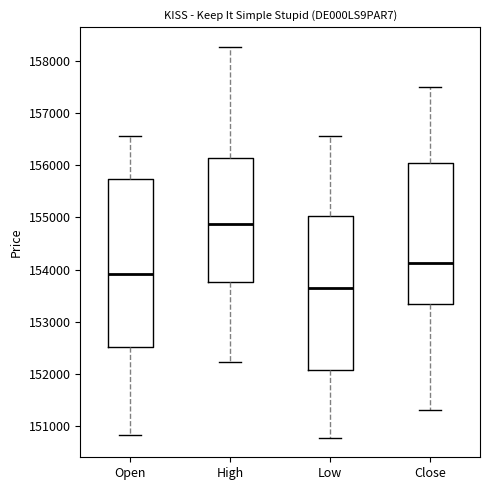

Where is the upper edge of the box for Low on the y-axis? The values are not printed on the chart, so give them approximately, as read against the axis.

155000